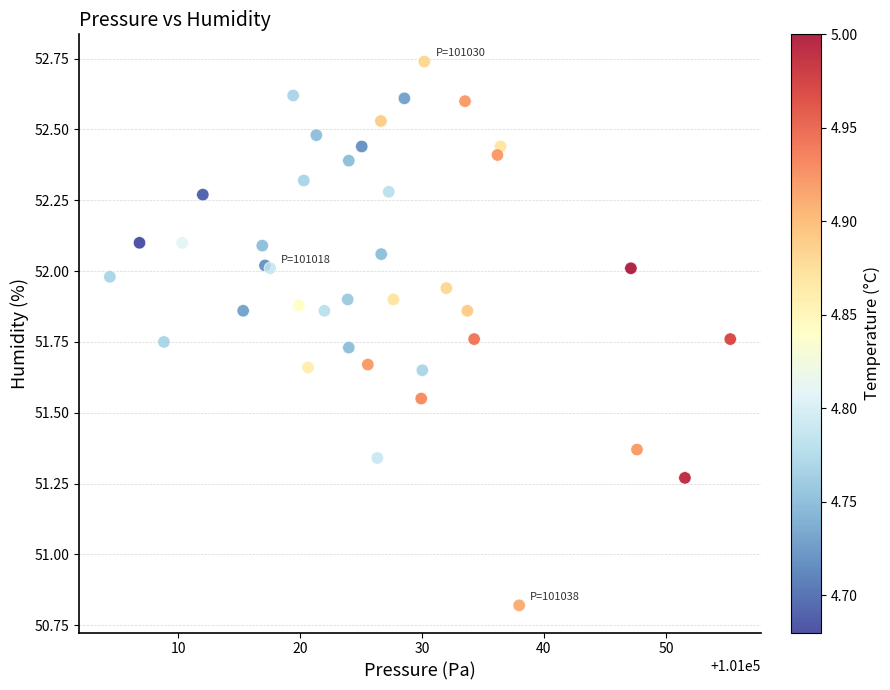

What Y value in the scatter plot is closest to 51?

50.8